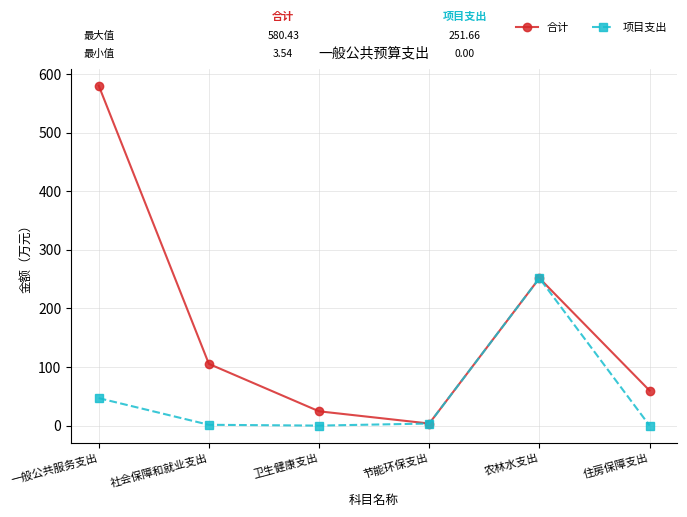

Which series has the largest total across all categories?

合计